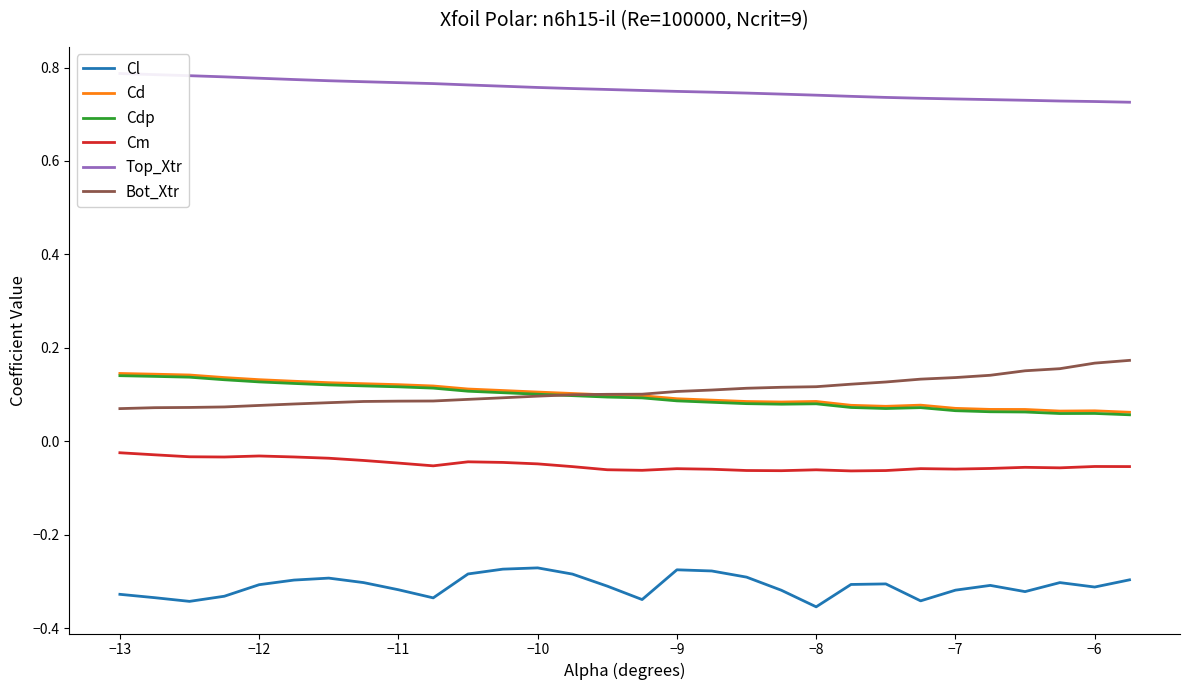

True or false: Cm and Cl cross at least once.

False